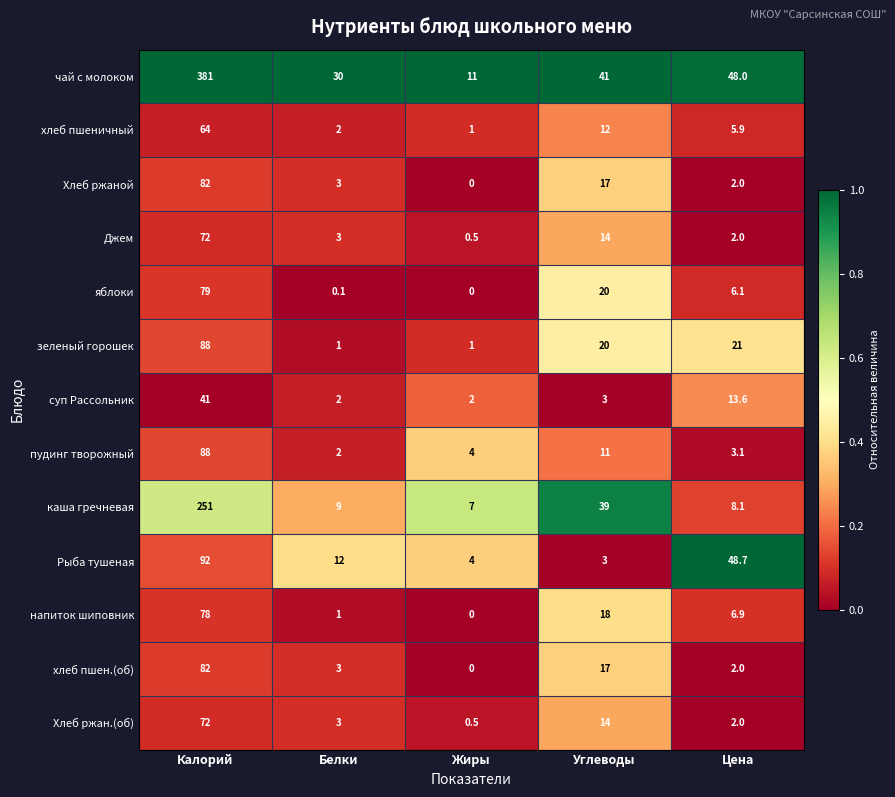

What is the difference between the highest and lowest values at Калорий?

340.0